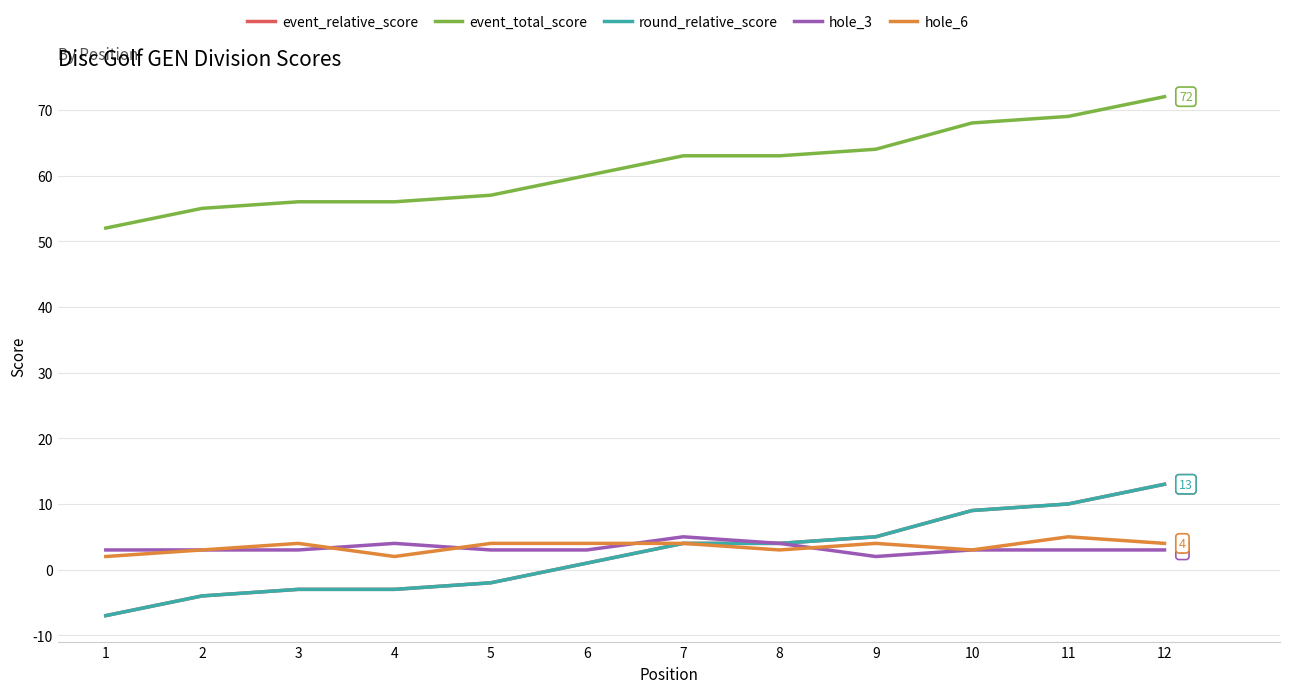

What is the smallest value displayed?

-7